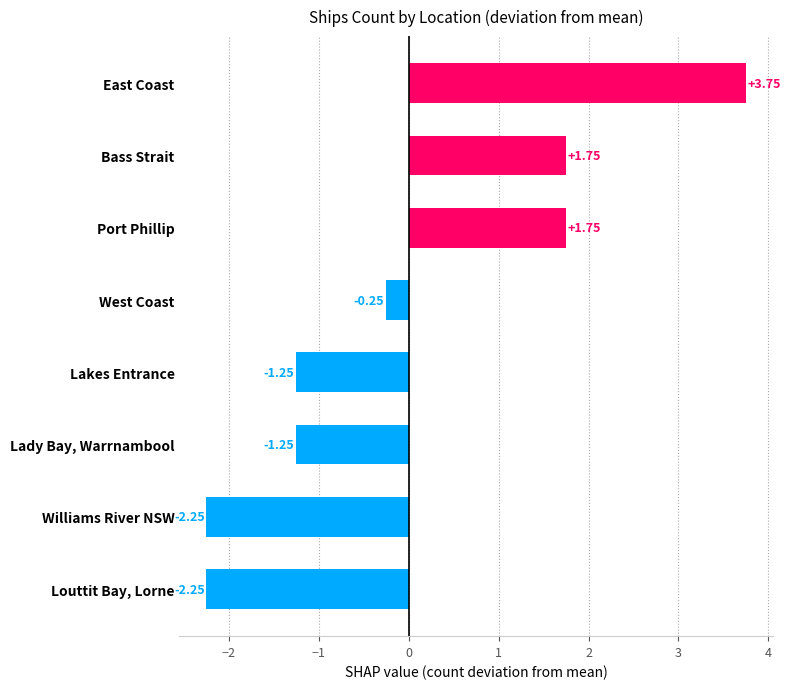

Which has a higher value, Lady Bay, Warrnambool or East Coast?

East Coast